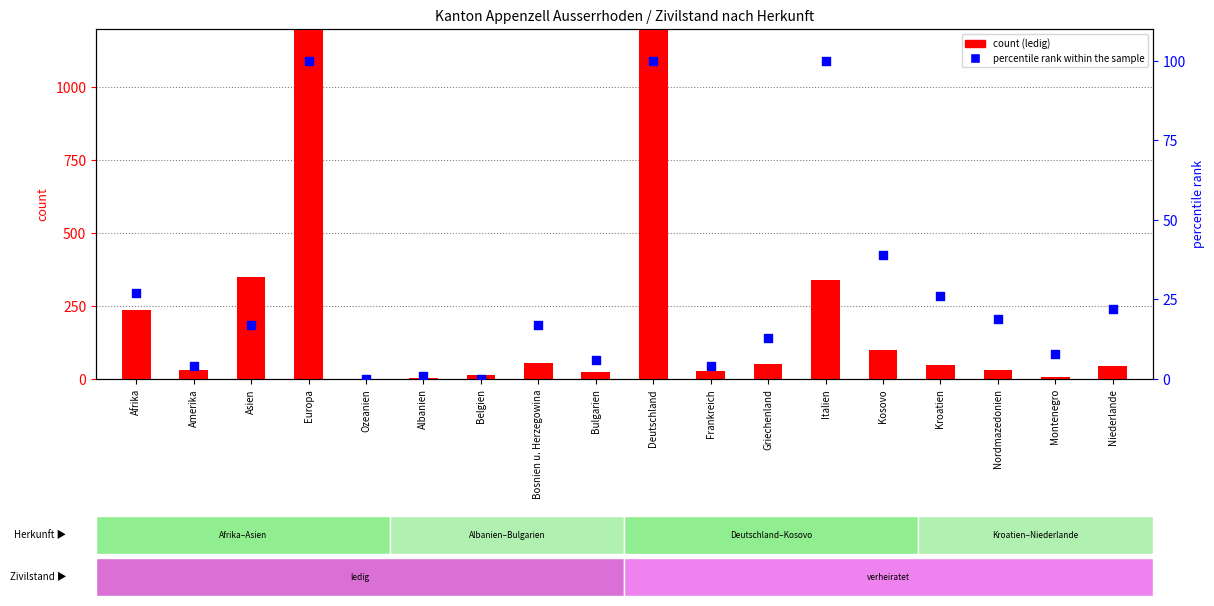

Is the value of ledig at Bosnien u. Herzegowina greater than the value of percentile rank within the sample at Montenegro?

Yes